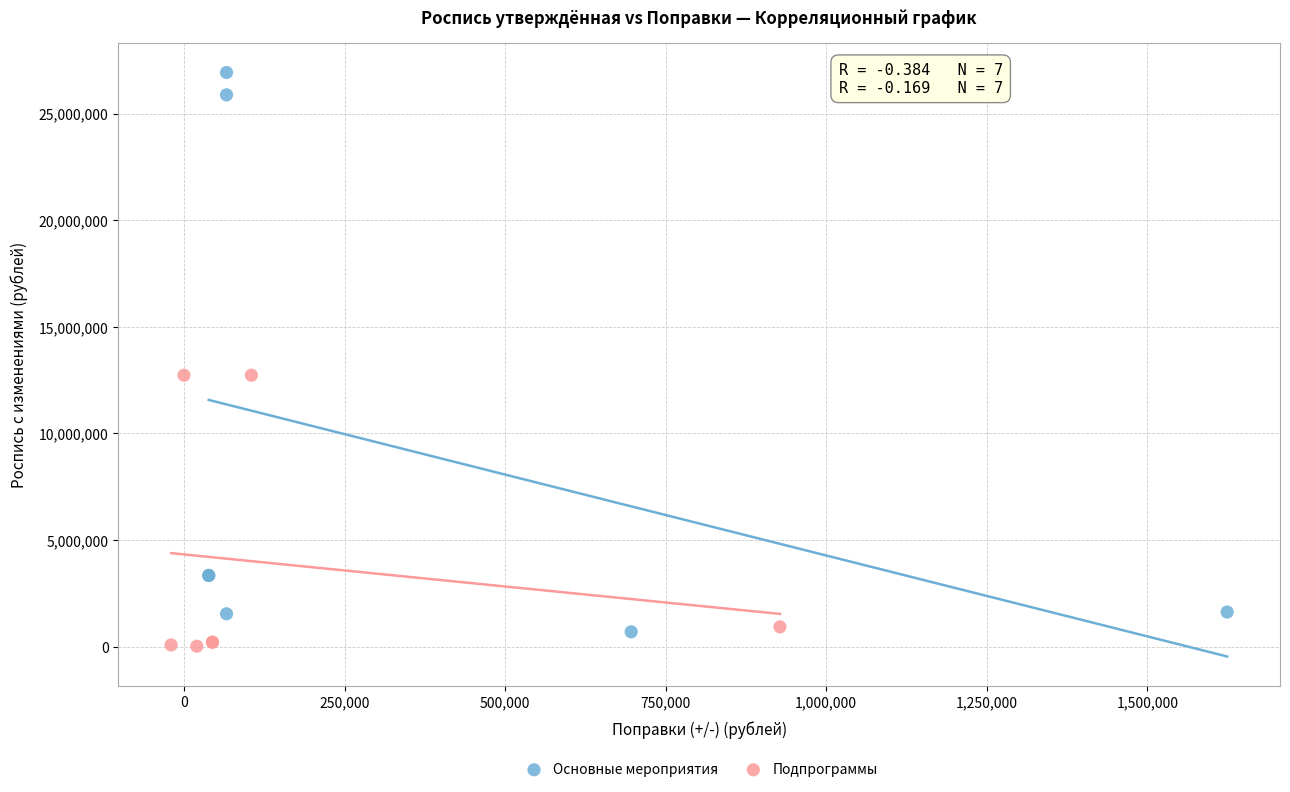

Which series has the largest Y range (max minus min)?

Основные мероприятия